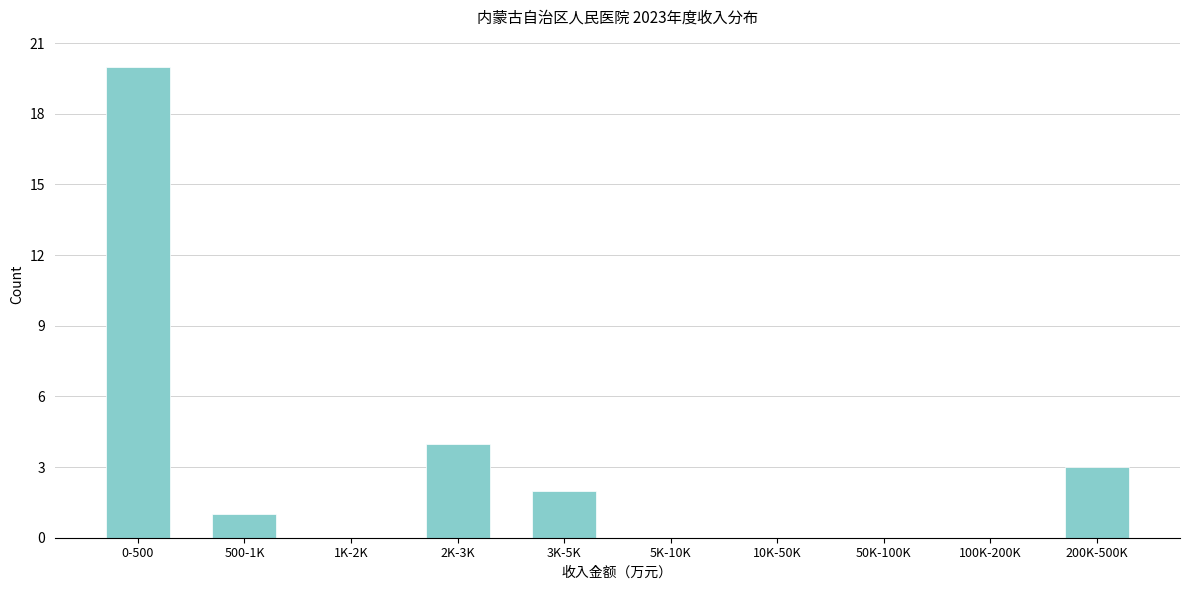

Reading left to right, extract all data points from this chart.

0-500=20	500-1K=1	1K-2K=0	2K-3K=4	3K-5K=2	5K-10K=0	10K-50K=0	50K-100K=0	100K-200K=0	200K-500K=3